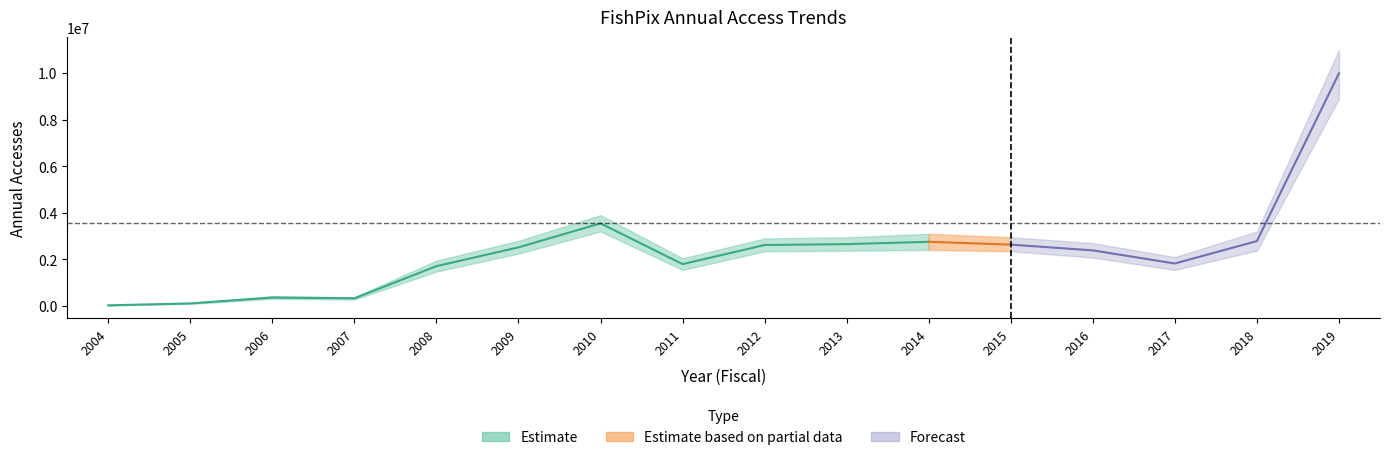

Where does the data first go above 1798519?

2009